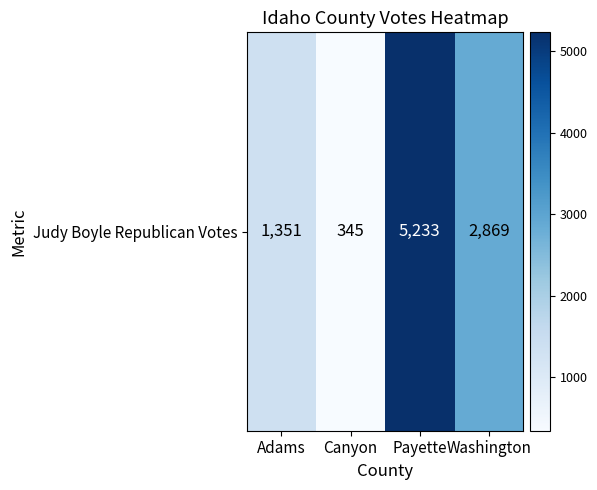

Which has a higher value, Adams or Payette?

Payette